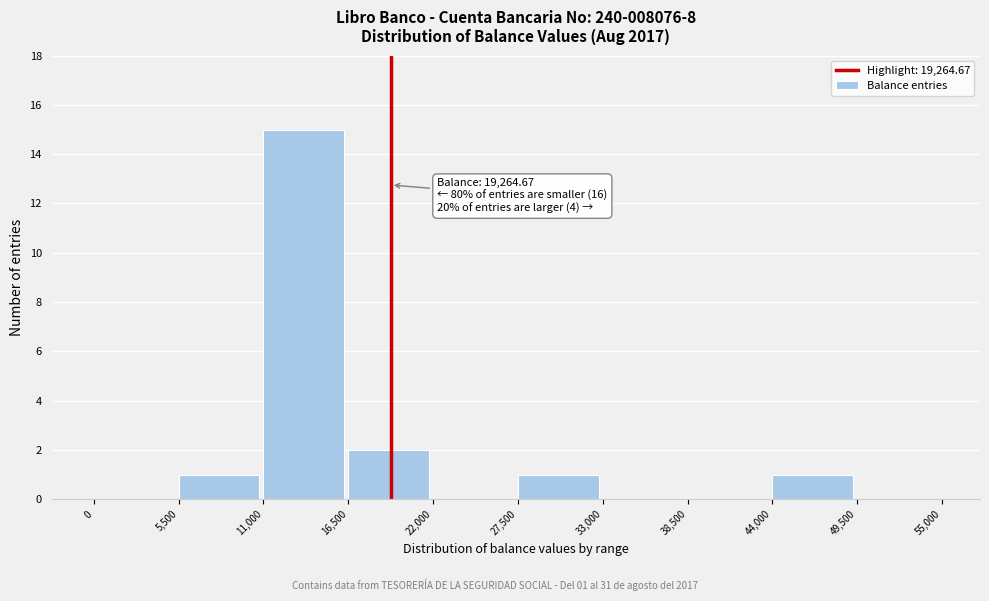

Over which range of the x-axis is the bar tallest?

11,000 to 16,500